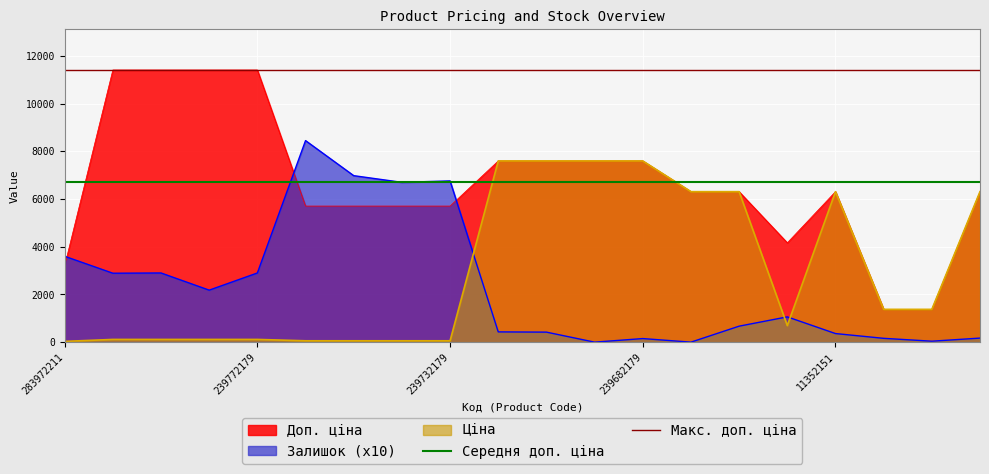

The value of Доп. ціна at 239732179 is 5705.0. True or false?

True